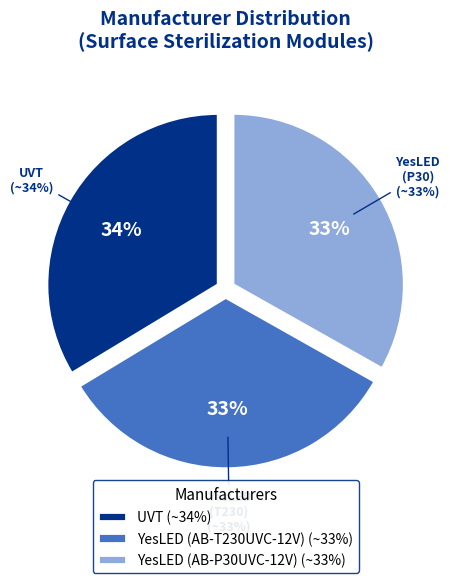

Combined, do YesLED (AB-T230UVC-12V) and YesLED (AB-P30UVC-12V) account for over 50%?

Yes